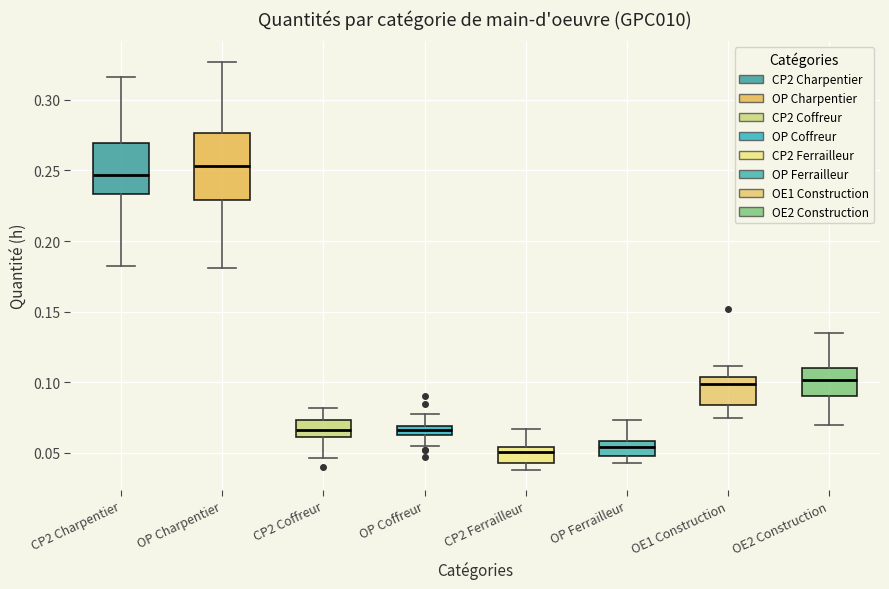

Where does the median line of the box for CP2 Ferrailleur sit on the y-axis? The values are not printed on the chart, so give them approximately, as read against the axis.

0.050